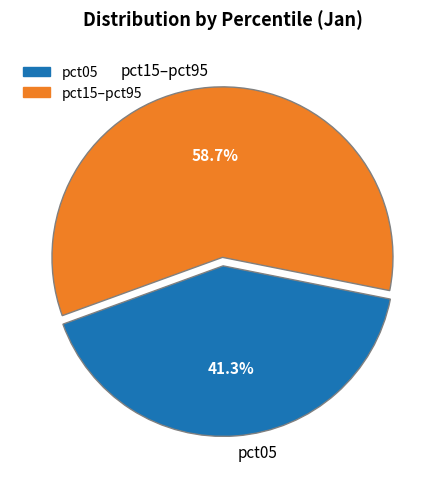

Which category has the smallest portion of the pie?

pct05